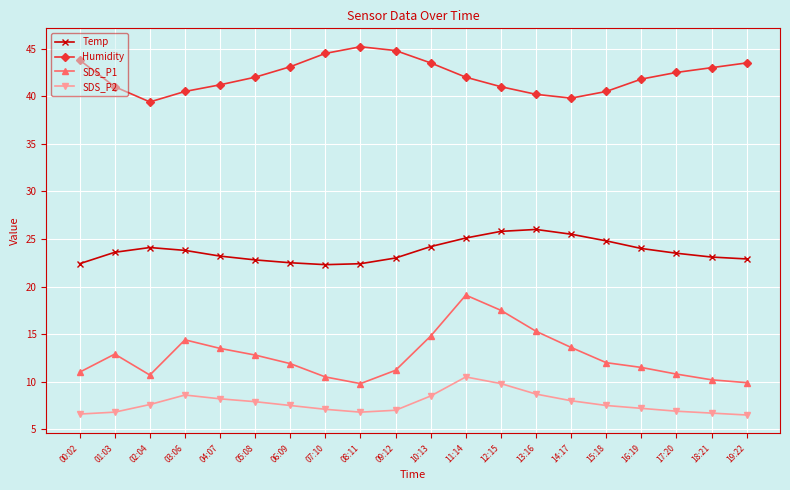

Where is the first local minimum for SDS_P1?

02:04